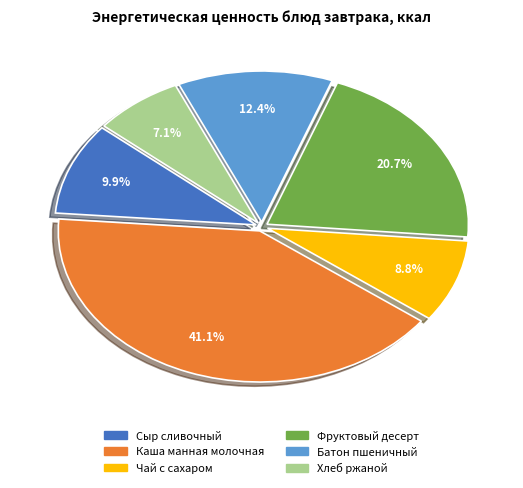

Does Фруктовый десерт account for over 50% of the chart?

No